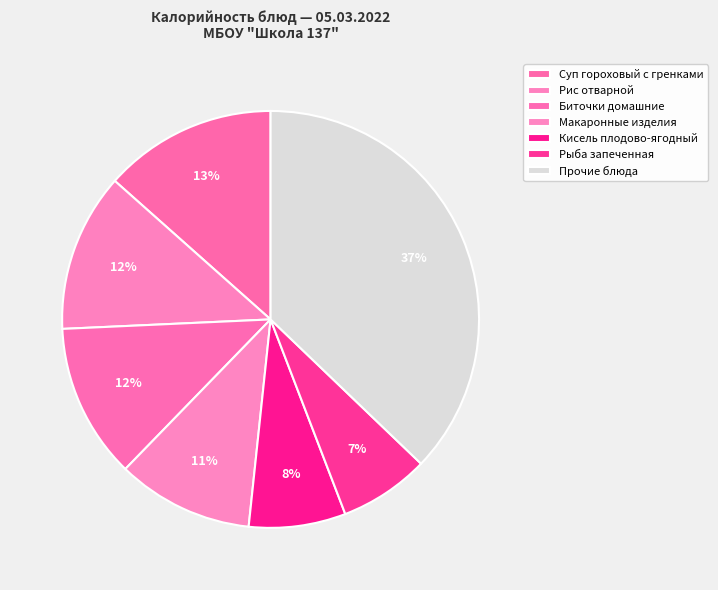

How many slices are in this pie chart?

7